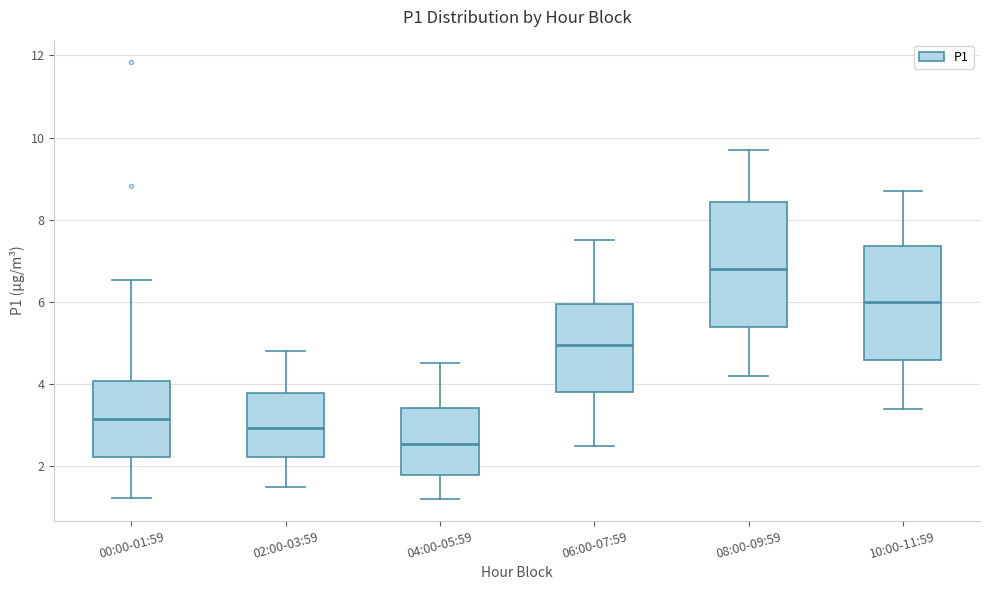

Where does the upper whisker of the box for 04:00-05:59 end on the y-axis? The values are not printed on the chart, so give them approximately, as read against the axis.

4.6